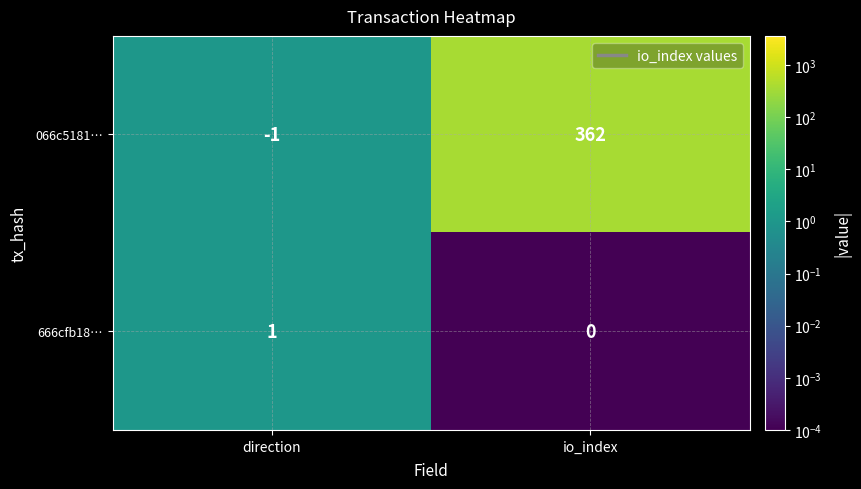

At direction, list the series in order from largest to smallest.

666cfb18…, 066c5181…